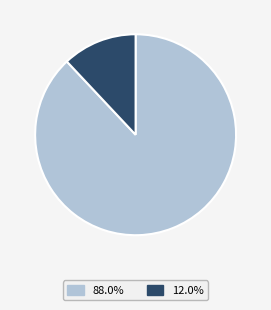

To the nearest percent, what portion does Regular represent?

88%